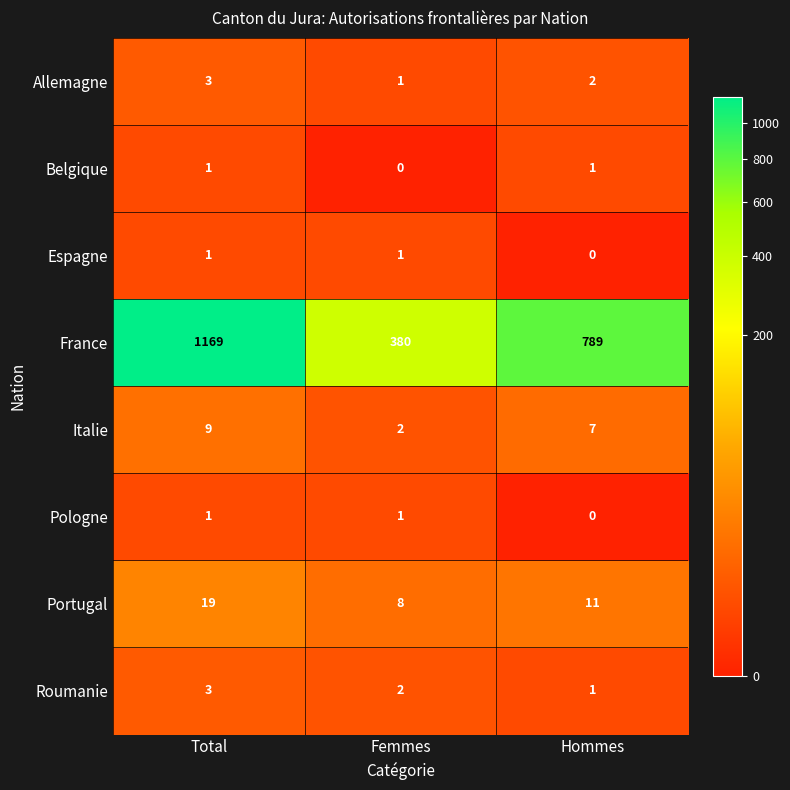

Between Total and Hommes, which series saw the biggest shift?

France